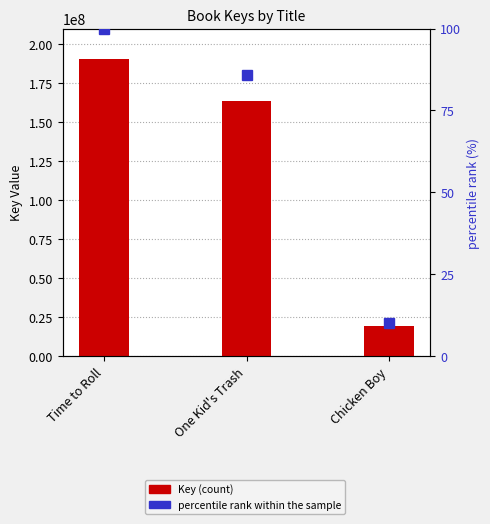

Rank the series by their average value, from lowest to highest.

percentile rank within the sample, Key (count)